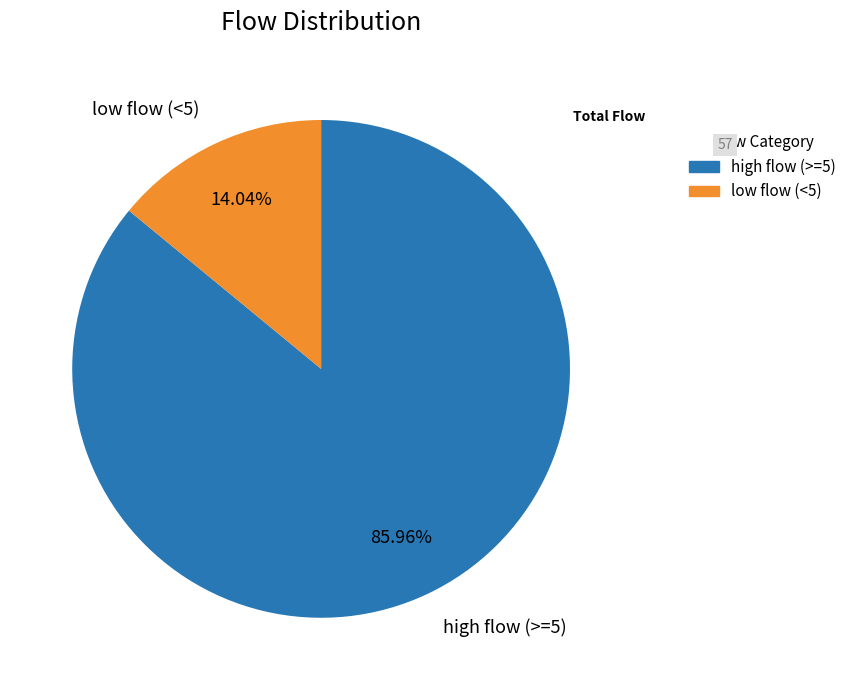

Is there any slice that represents more than half of the pie?

Yes